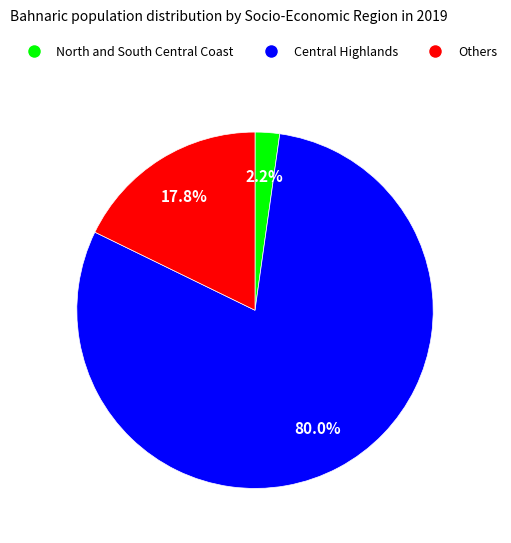

Does any single category account for the majority?

Yes